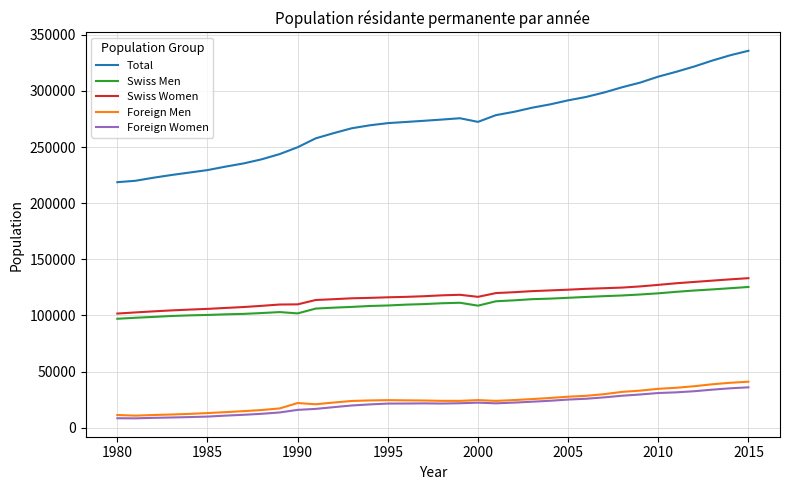

True or false: Swiss Men and Swiss Women intersect in this chart.

False